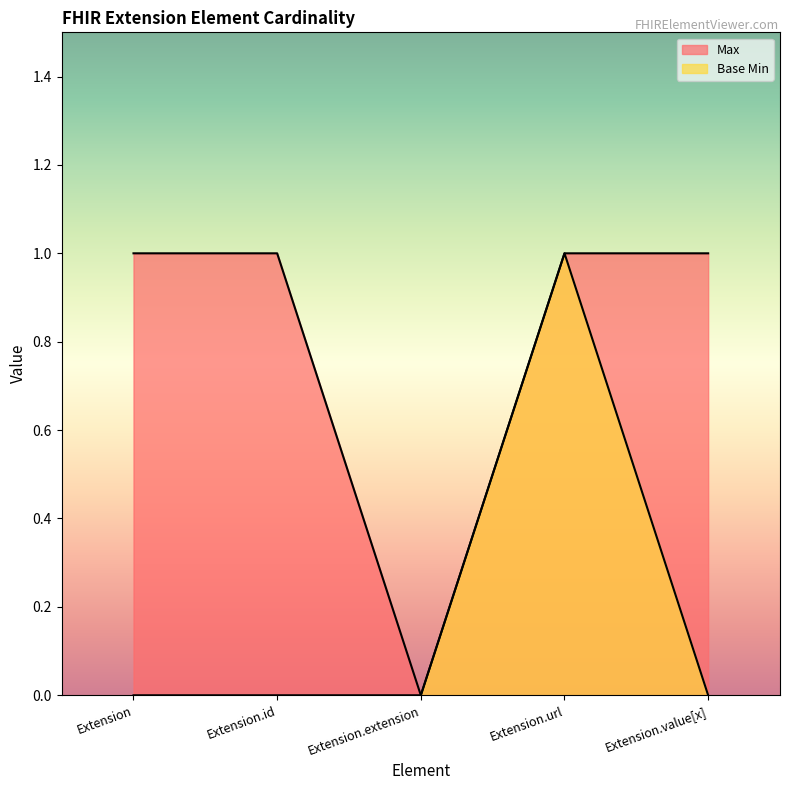

The value of Max at Extension.value[x] is 1. True or false?

False